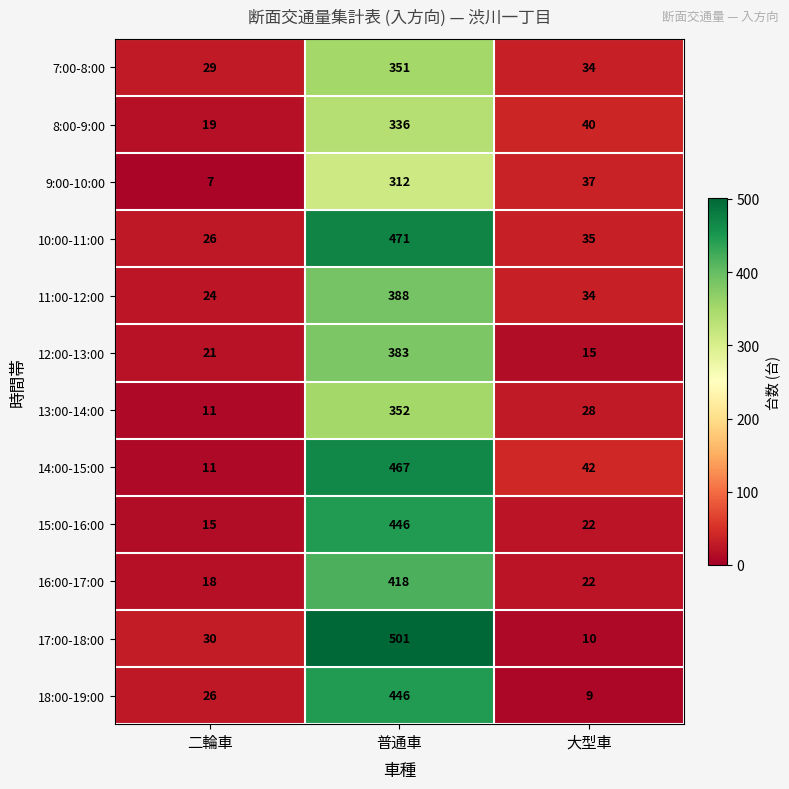

What is the sum of all 9:00-10:00 values?

356